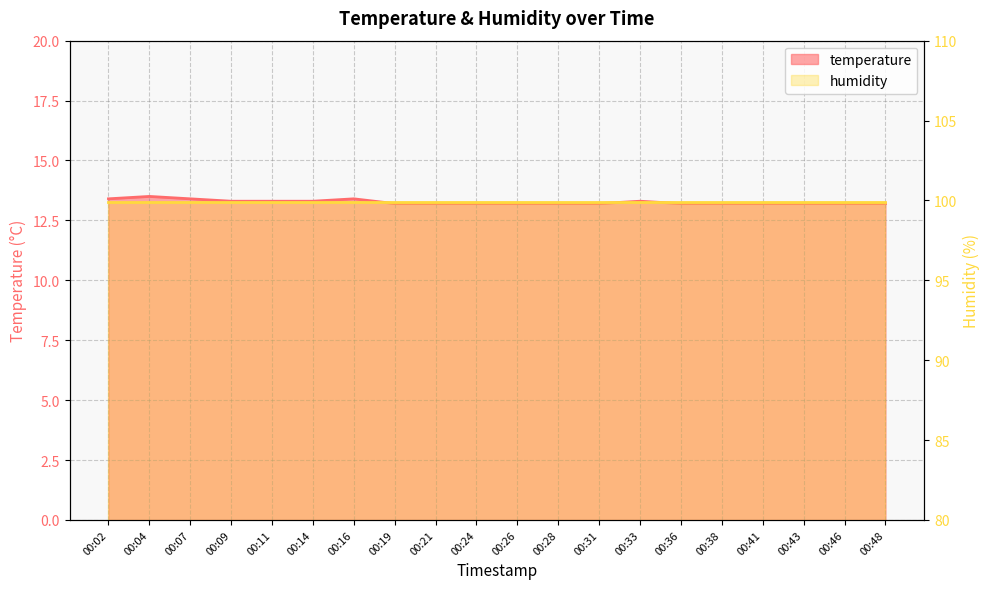

Rank the categories by value from highest to lowest.

00:04, 00:02, 00:07, 00:16, 00:09, 00:11, 00:14, 00:33, 00:19, 00:21, 00:24, 00:26, 00:28, 00:31, 00:36, 00:38, 00:41, 00:43, 00:46, 00:48